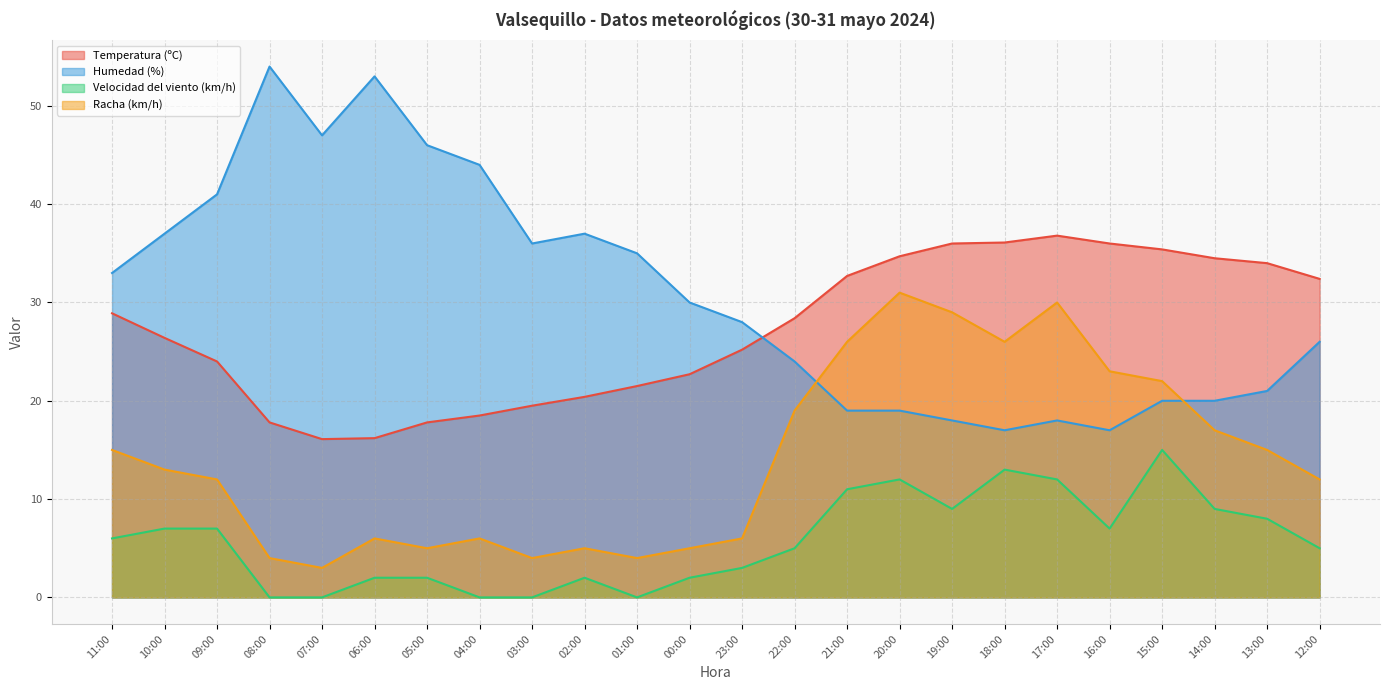

Where do Humedad (%) and Temperatura (ºC) first cross each other?

23:00 and 22:00